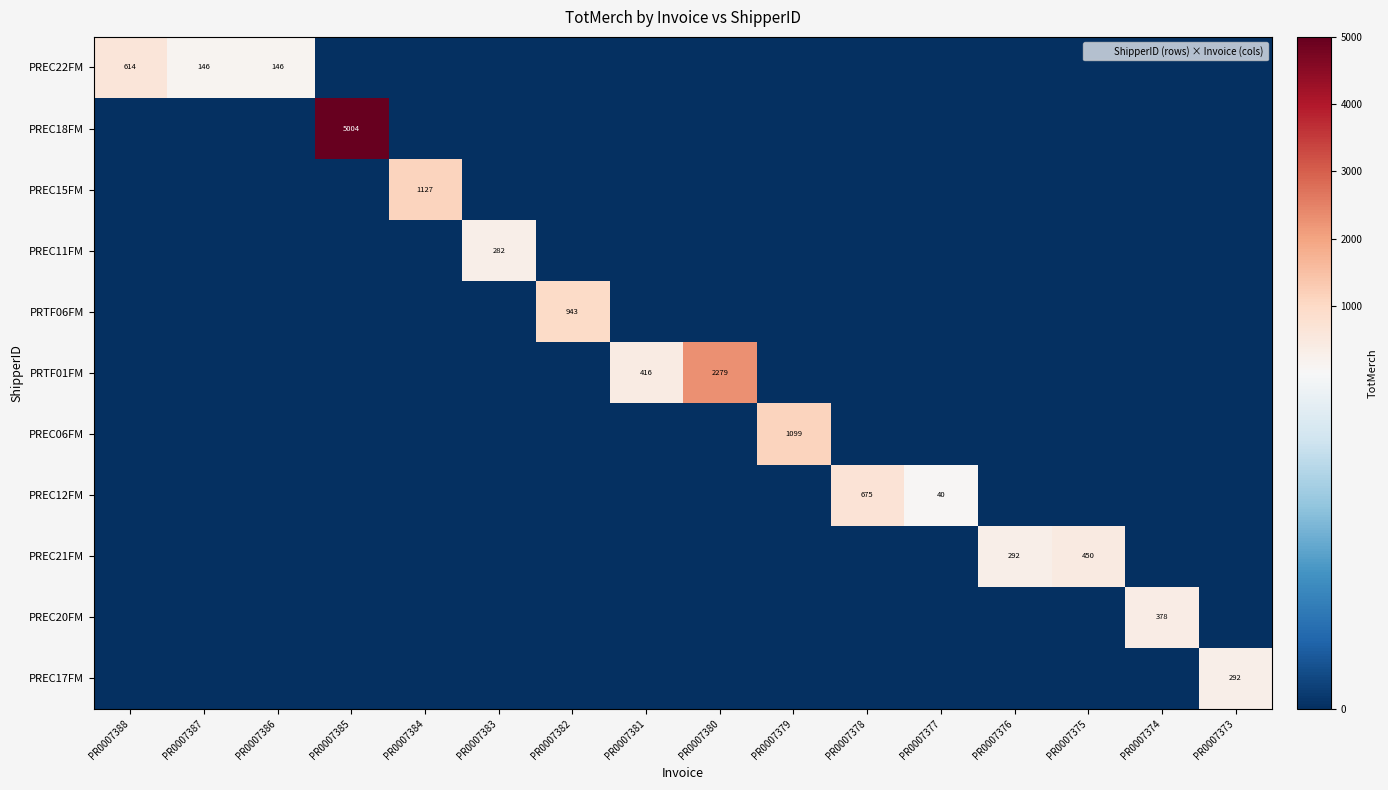

At how many categories does at least one series exceed 2275?

2